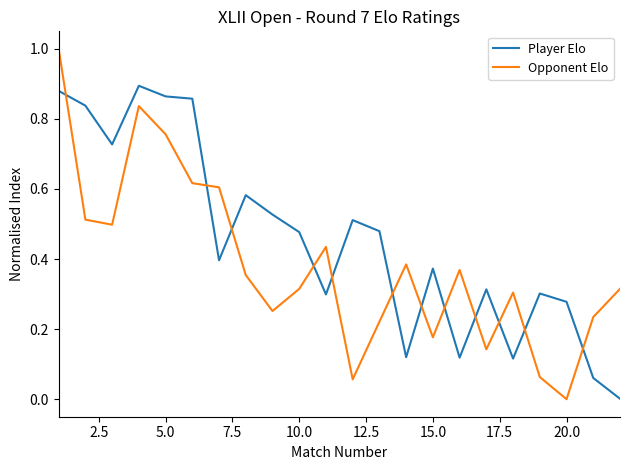

Does the chart display data point markers on the line(s)?

No